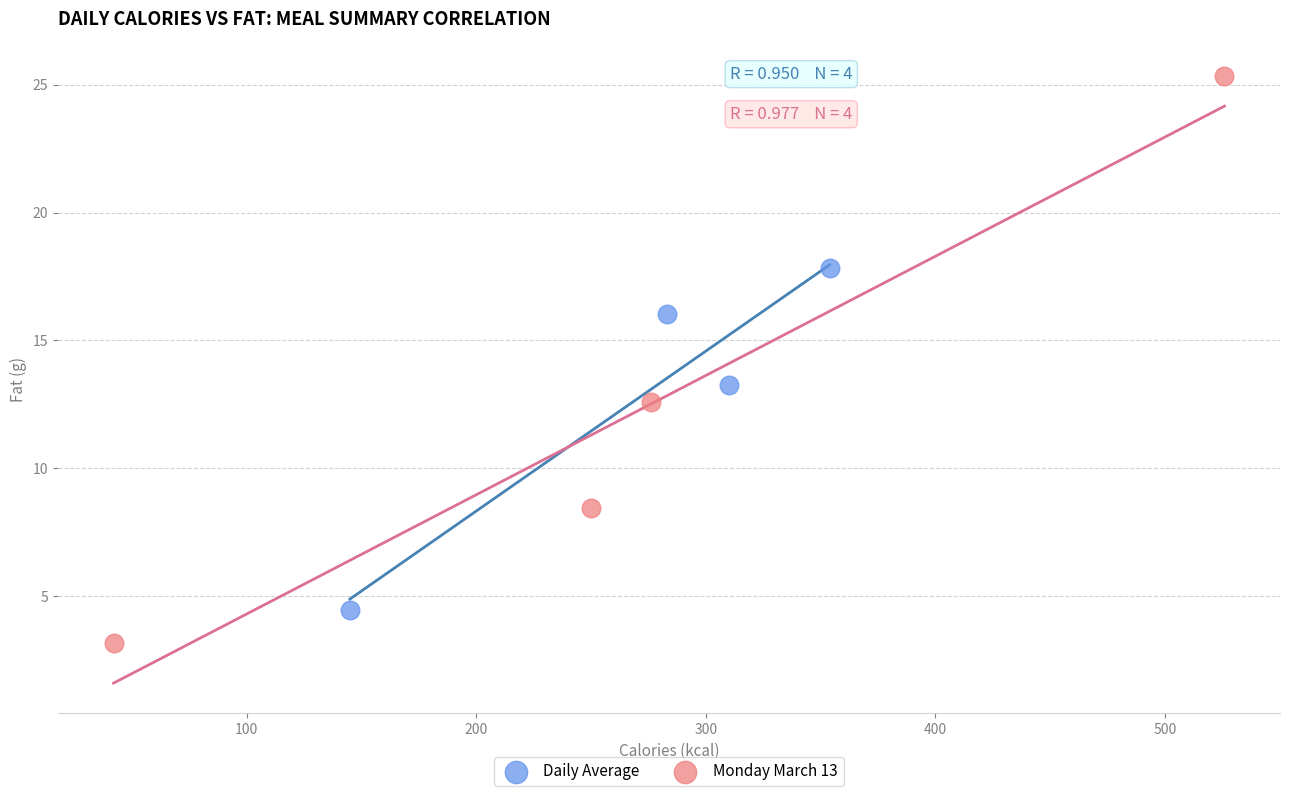

What are all the series names shown in the legend?

Daily Average, Monday March 13